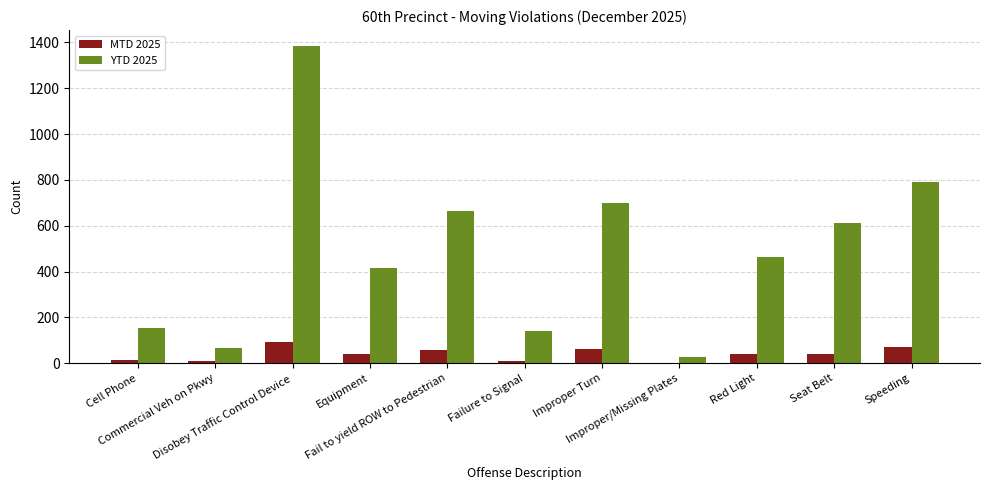

Read the YTD 2025 value at Improper Turn, to the nearest 10.

700